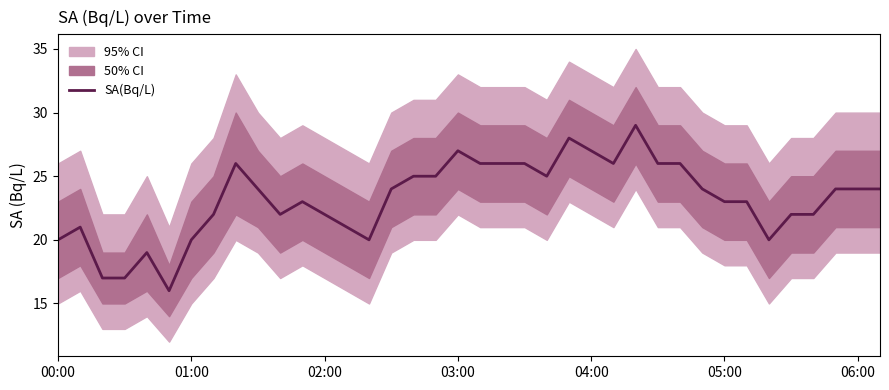

Count the number of values greater than 24.

14